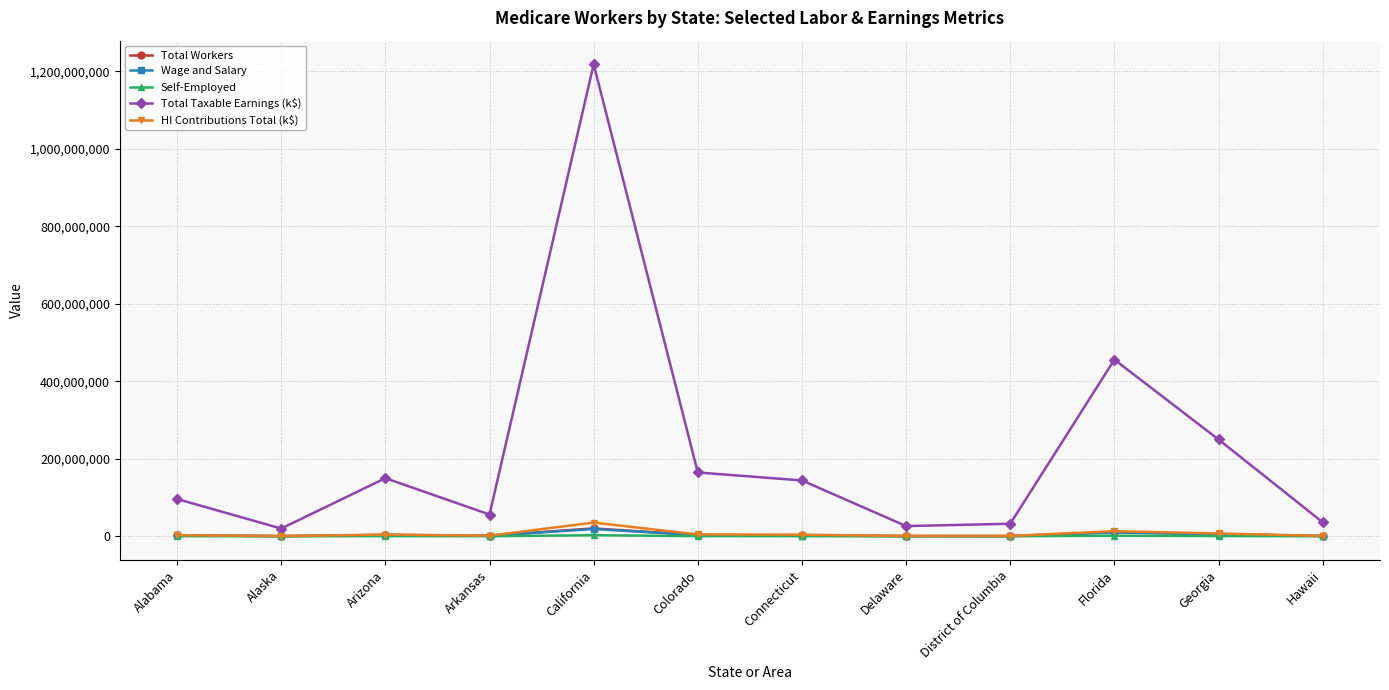

Does the chart display data point markers on the line(s)?

Yes